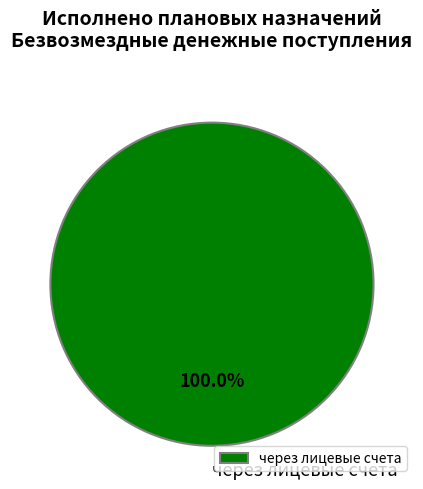

Which category accounts for the majority?

через лицевые счета